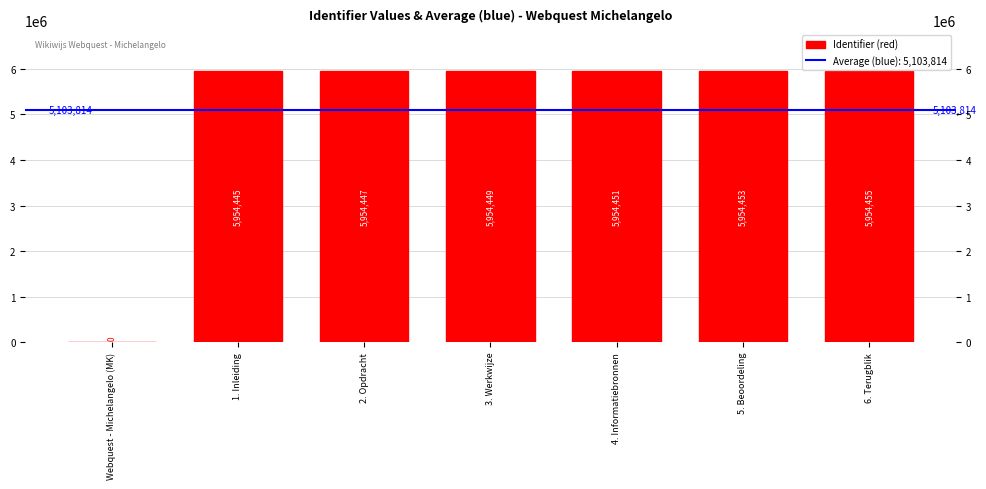

What is the sum of all values?

35726700